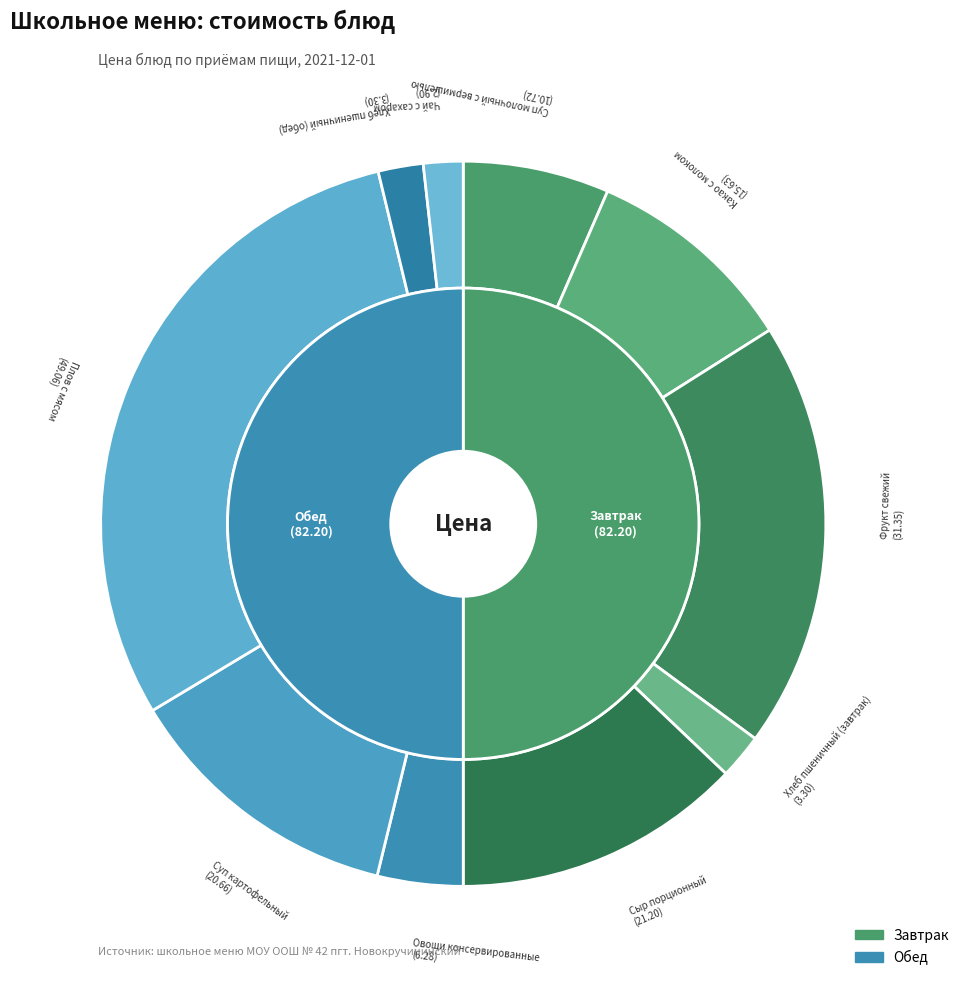

What is the change in value from Суп молочный с вермишелью to Сыр порционный?

+10.5